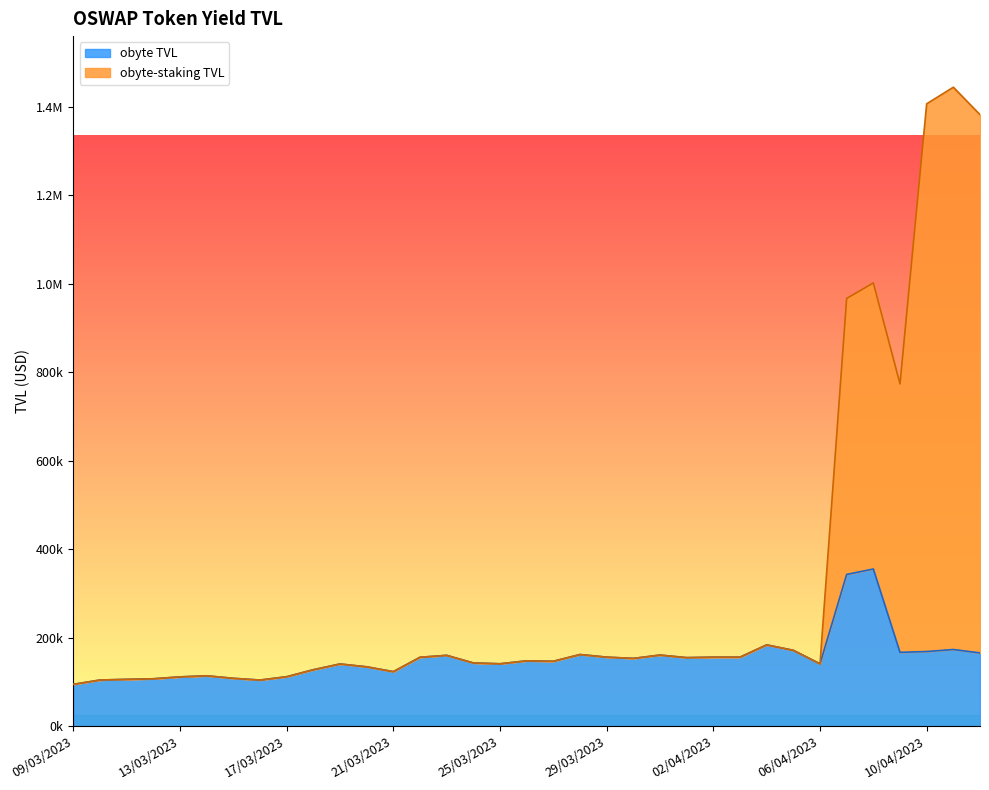

List the series in order of their peak value, lowest first.

obyte TVL, obyte-staking TVL